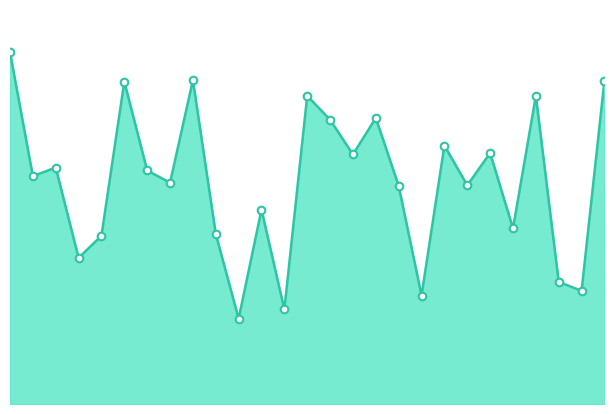

How many lines are shown in the chart?

1